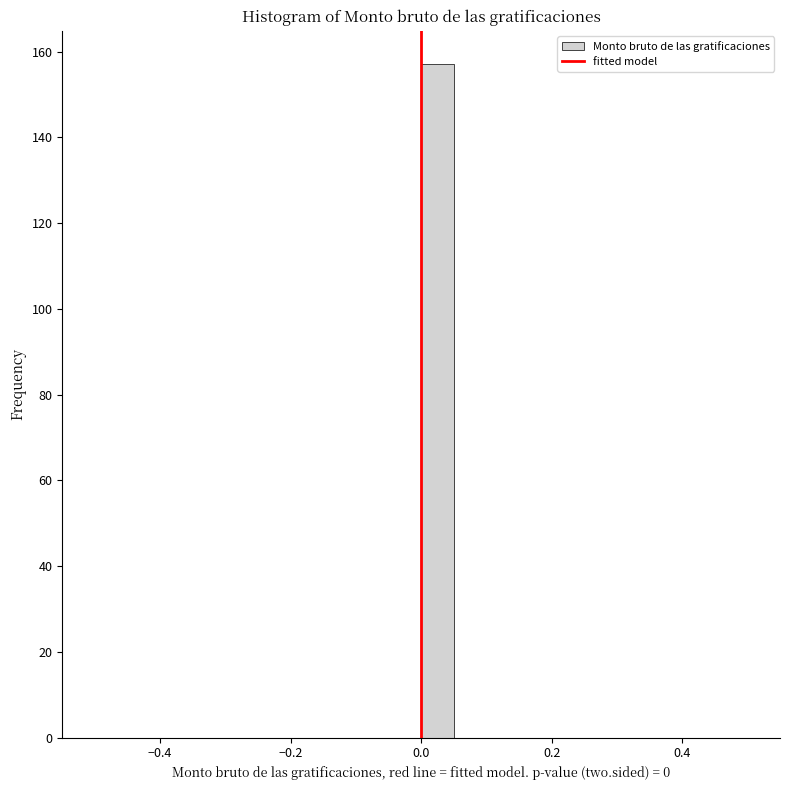

Around what value on the x-axis is the tallest bar? Give the approximate position of its centre, as read against the axis.

0.02